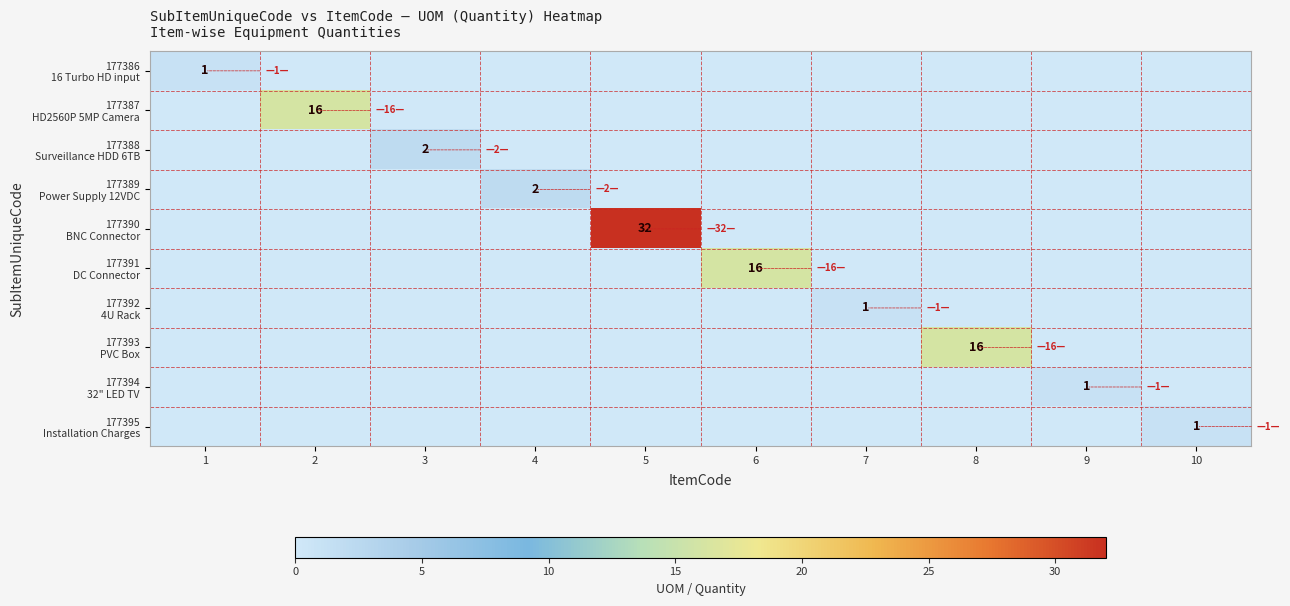

The 177388 Surveillance HDD 6TB series shows 0 at 9. True or false?

True